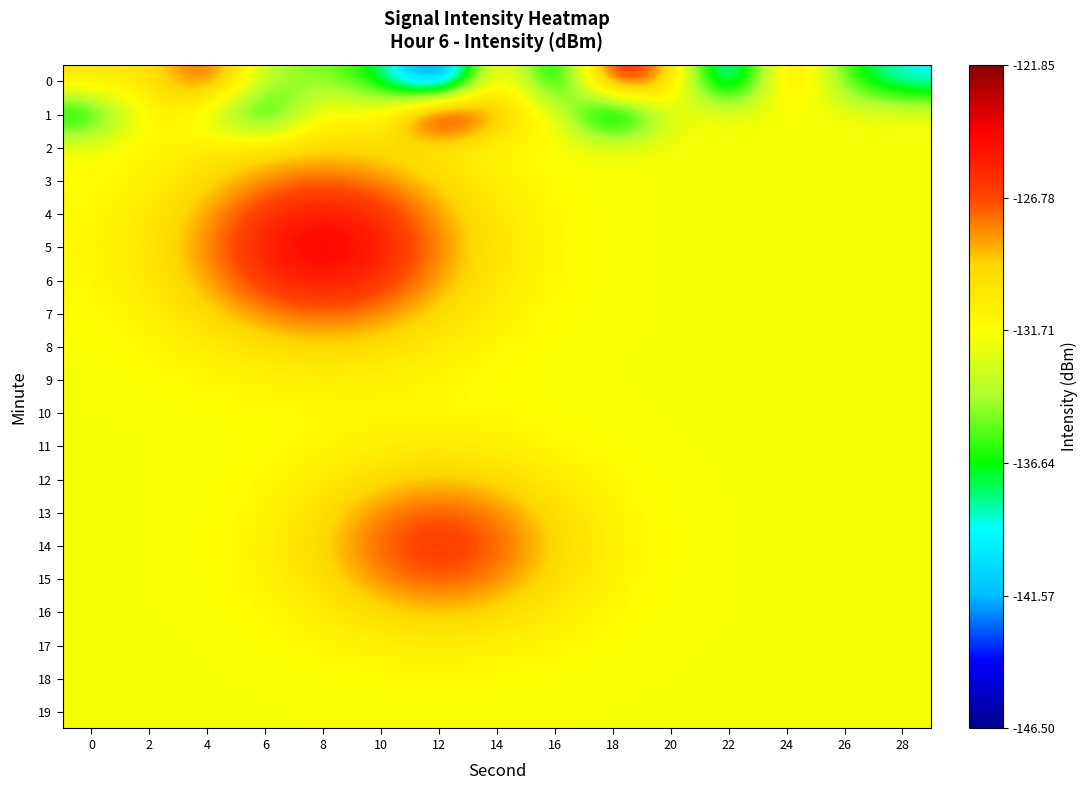

Between 28 and 20, which is larger?

20